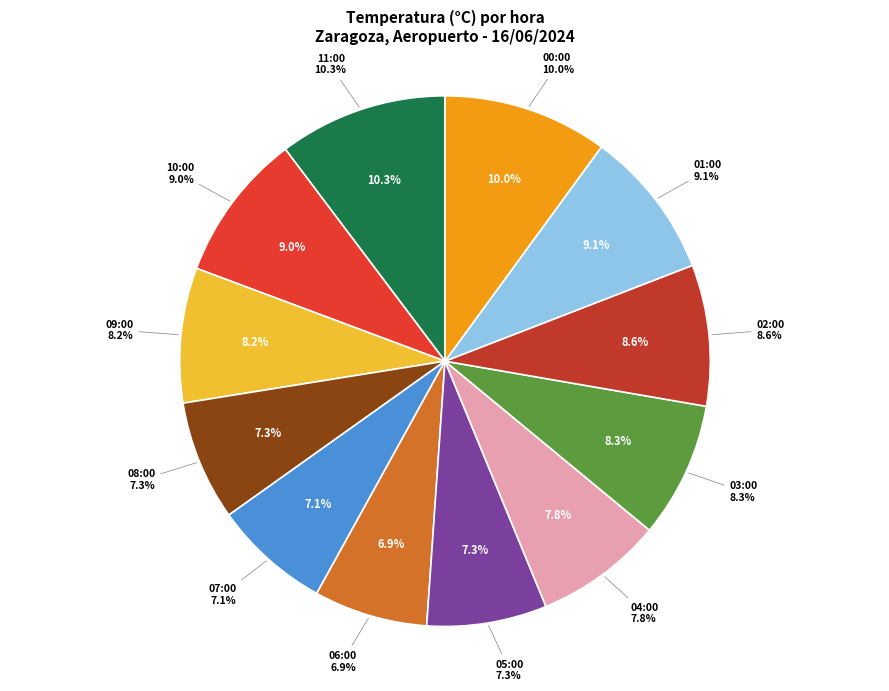

What is the largest slice in the pie chart?

11:00